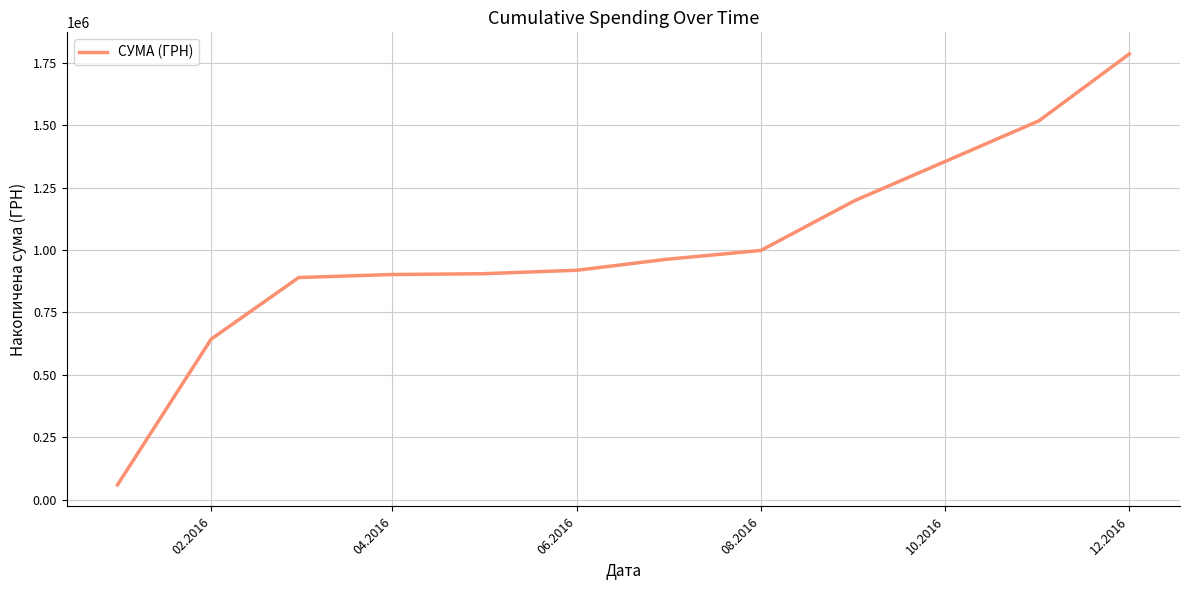

What is the maximum value shown in the chart?

1785310.7